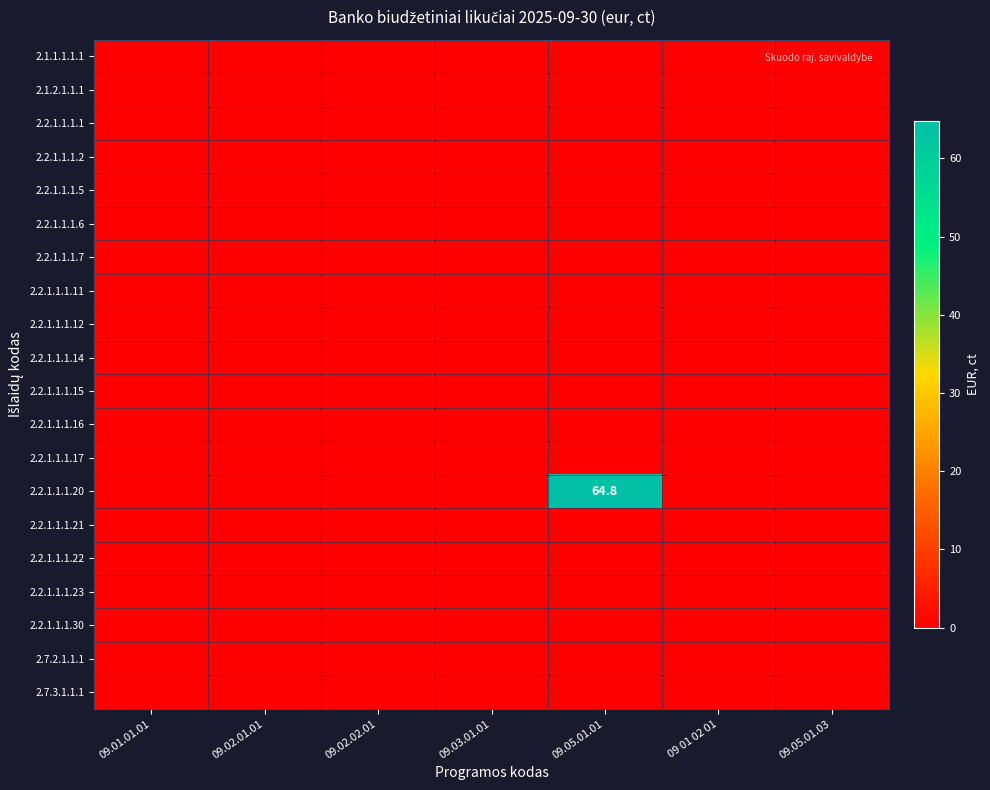

What is the maximum value shown in the chart?

64.8